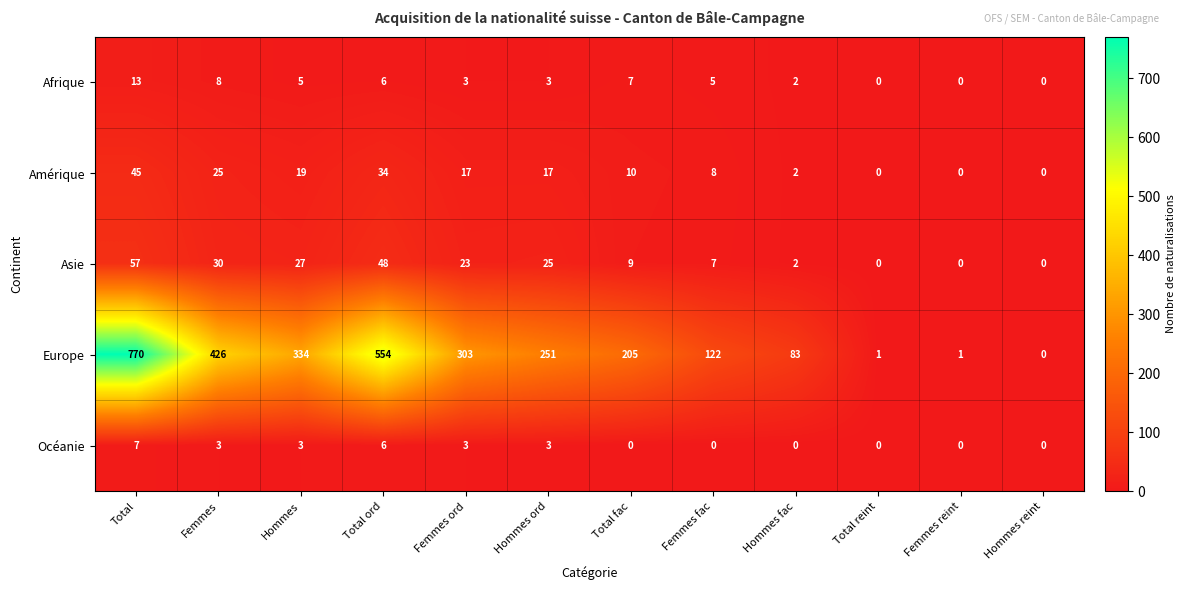

Is it true that Amérique equals 3 at Femmes fac?

False